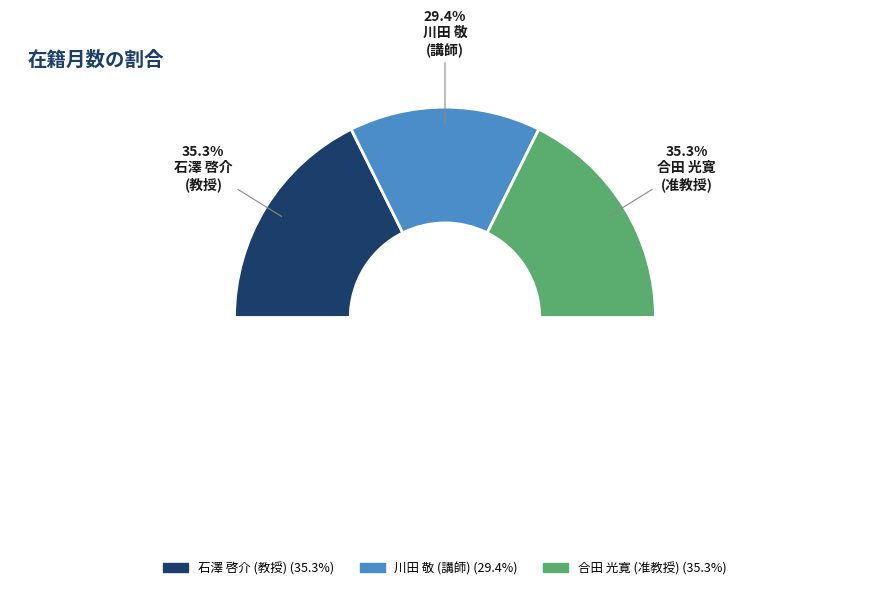

Is there a majority slice in this chart?

No